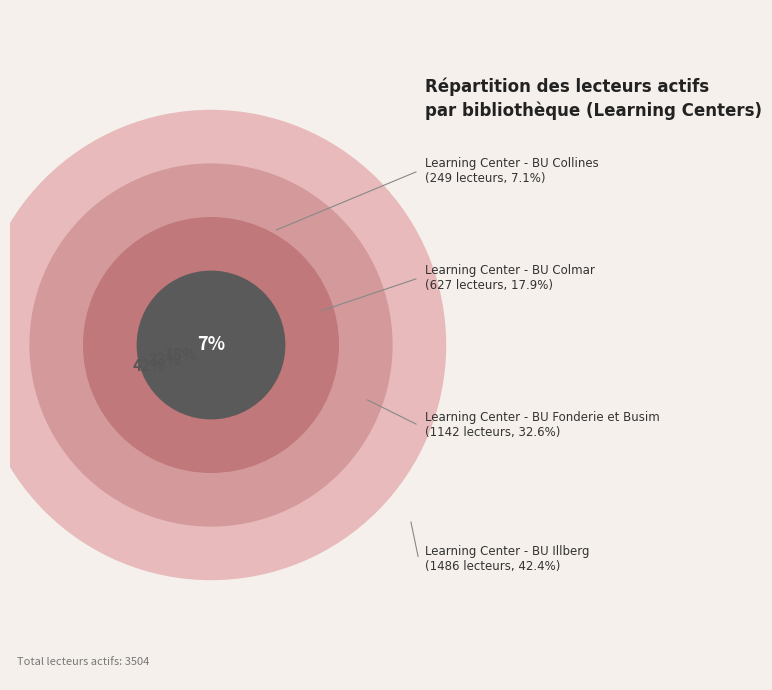

What is the total percentage of Learning Center - BU Colmar and Learning Center - BU Fonderie et Busim?

50.5%